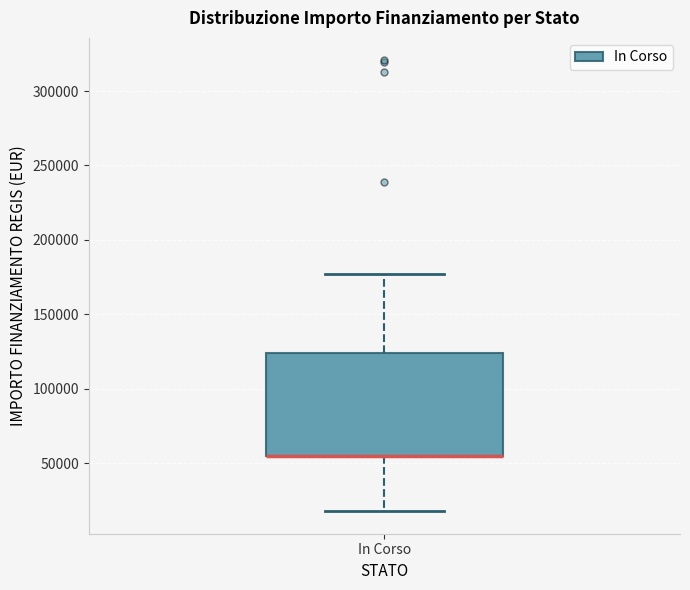

Transcribe this box plot: give where the median line is, the range the box spans, and where the two whiskers end, as read against the y-axis. The values are not printed on the chart, so give them approximately, as read against the axis.

median 55000 (drawn on the box's lower edge), box 55000 to 125000, whiskers 20000 to 175000